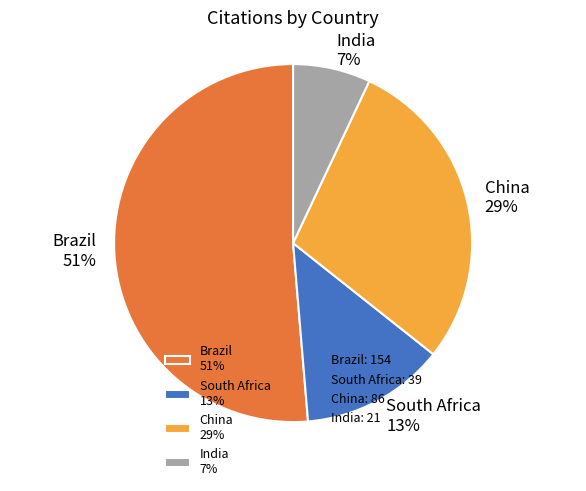

True or false: India accounts for 1% of the total.

False